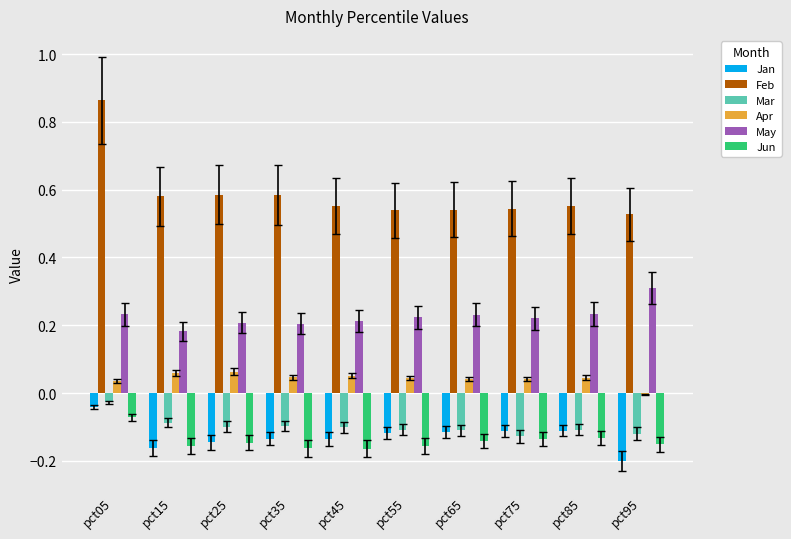

The Jun series shows -0.2 at pct95. True or false?

True